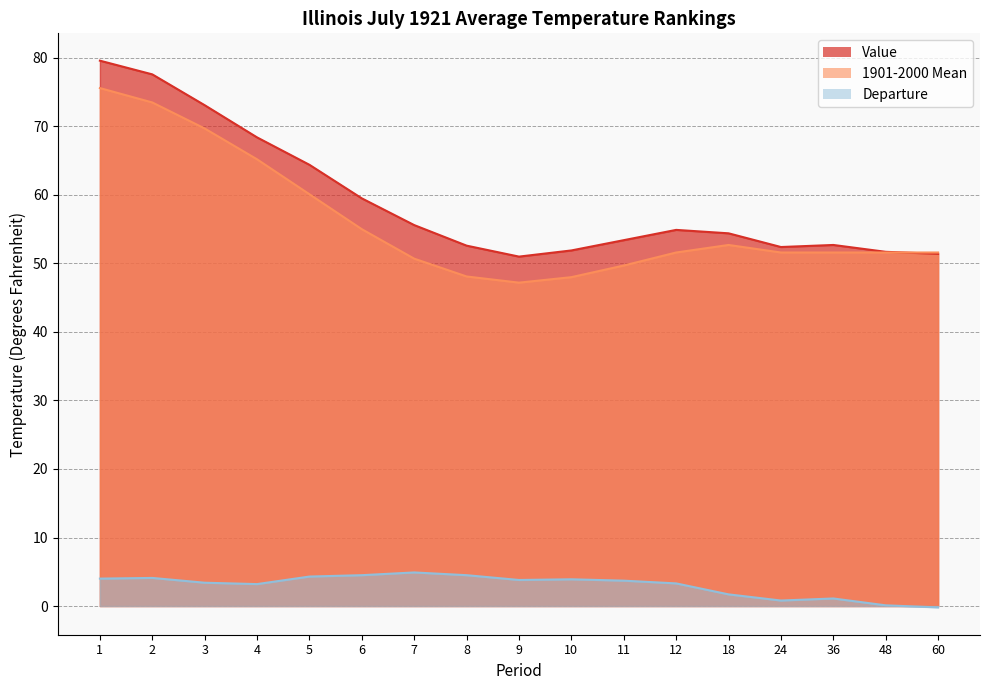

Reading left to right, list all the values displayed in this chart.

Value: 1=79.6	2=77.6	3=73.1	4=68.4	5=64.4	6=59.5	7=55.6	8=52.6	9=51.0	10=51.9	11=53.4	12=54.9	18=54.4	24=52.4	36=52.7	48=51.7	60=51.4
1901-2000 Mean: 1=75.6	2=73.5	3=69.7	4=65.2	5=60.1	6=55.0	7=50.7	8=48.1	9=47.2	10=48.0	11=49.7	12=51.6	18=52.7	24=51.6	36=51.6	48=51.6	60=51.6
Departure: 1=4.0	2=4.1	3=3.4	4=3.2	5=4.3	6=4.5	7=4.9	8=4.5	9=3.8	10=3.9	11=3.7	12=3.3	18=1.7	24=0.8	36=1.1	48=0.1	60=-0.2